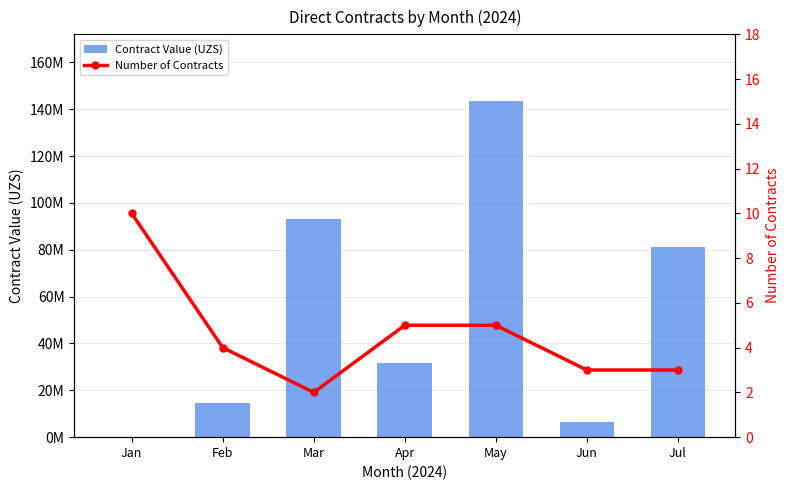

What is the greatest value displayed?

143317617.3